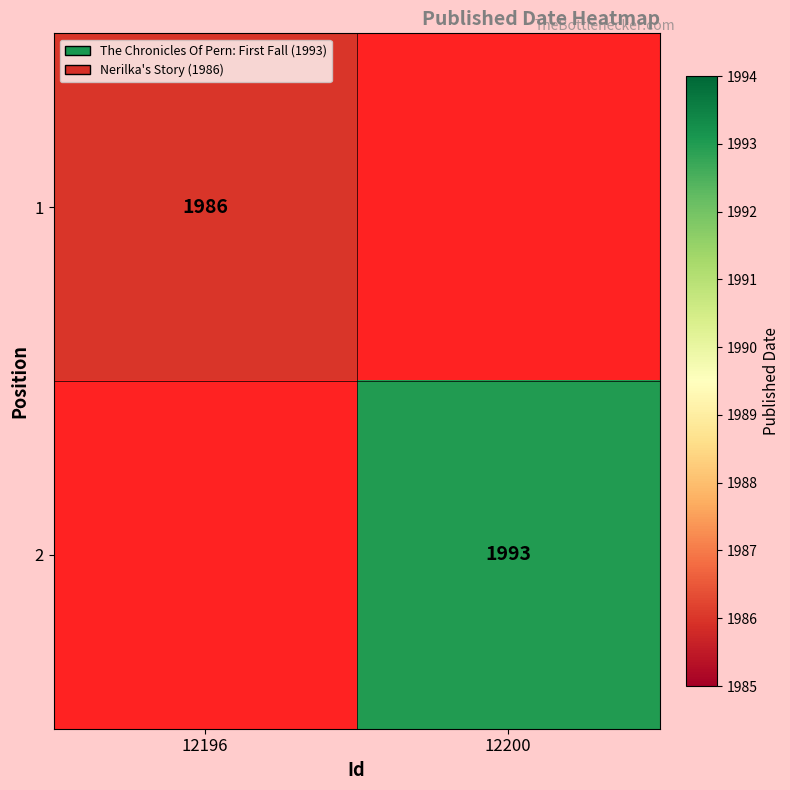

What is the maximum value shown in the chart?

1993